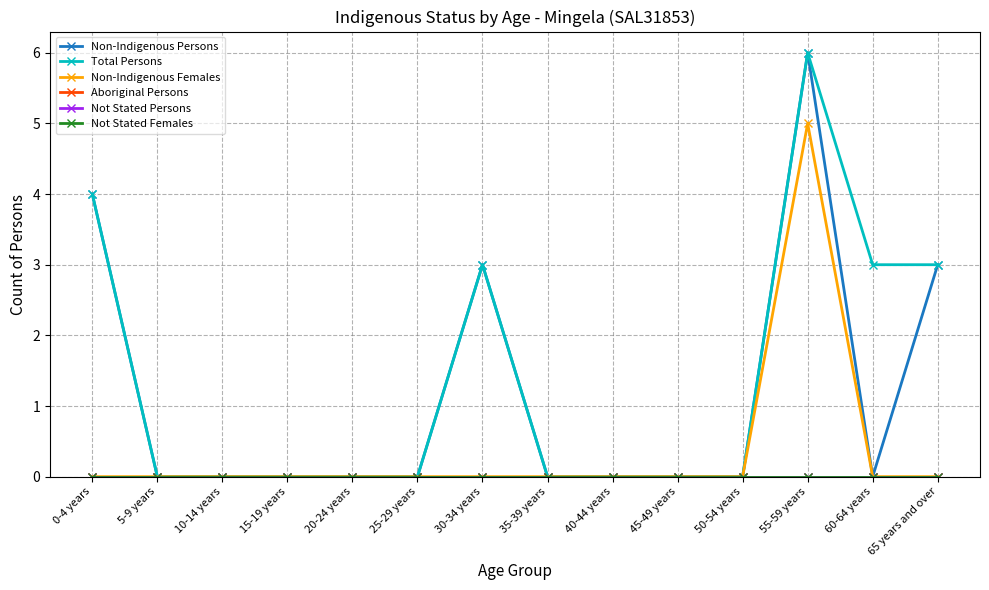

Count the Non-Indigenous Females values in the range 0 to 1.

13